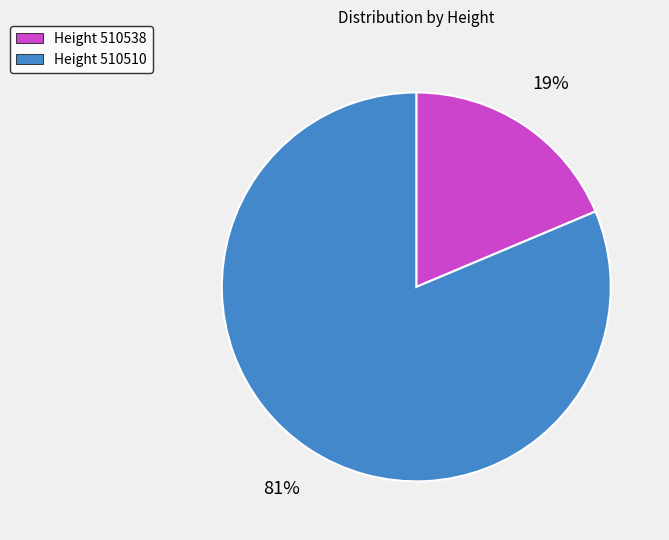

To the nearest percent, what is the combined percentage of Height 510538 and Height 510510?

100%